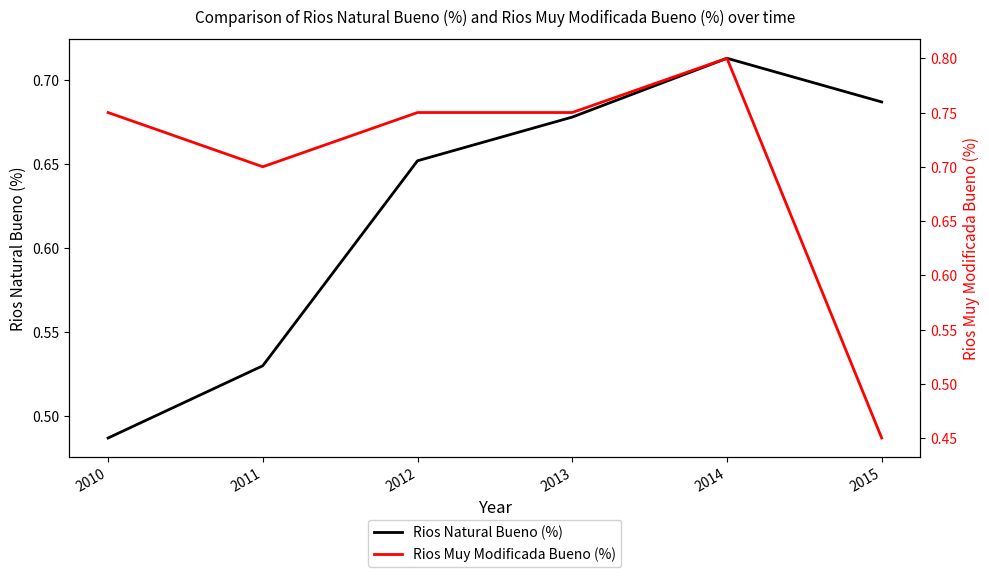

True or false: Rios Muy Modificada Bueno (%) and Rios Natural Bueno (%) intersect in this chart.

True